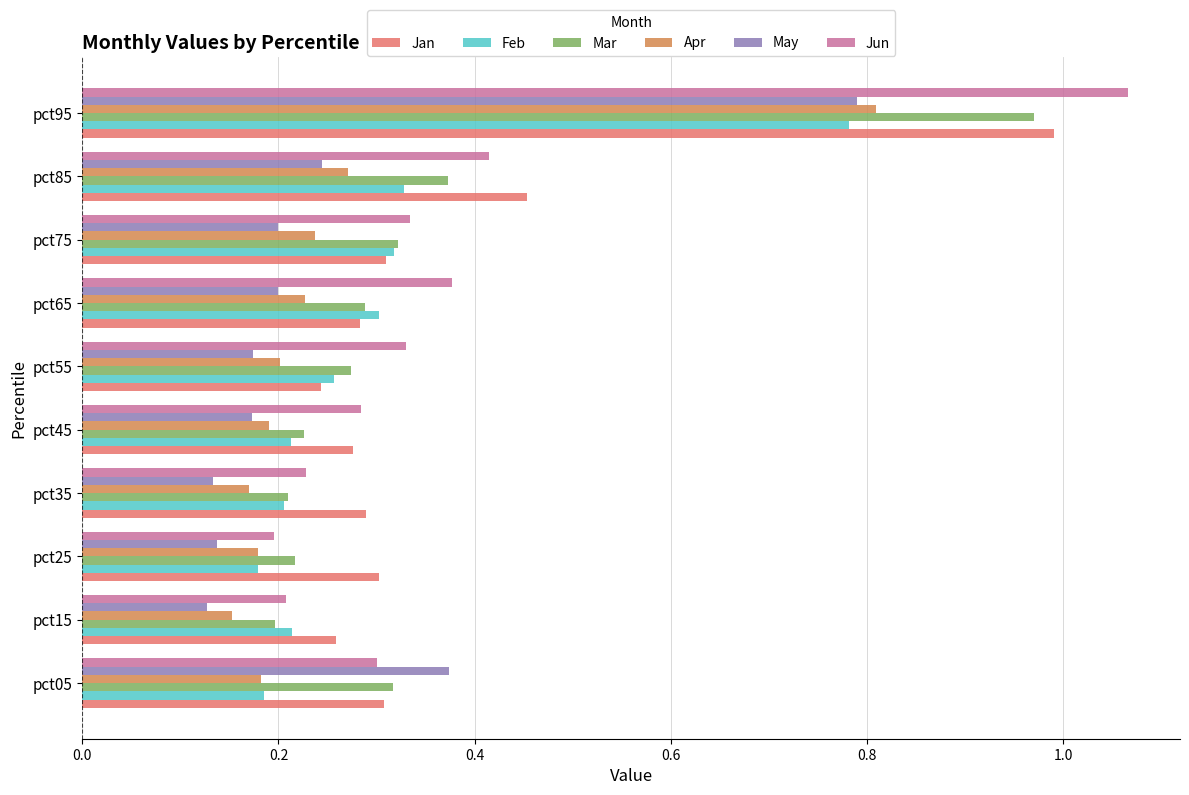

Count the number of data series in this chart.

6